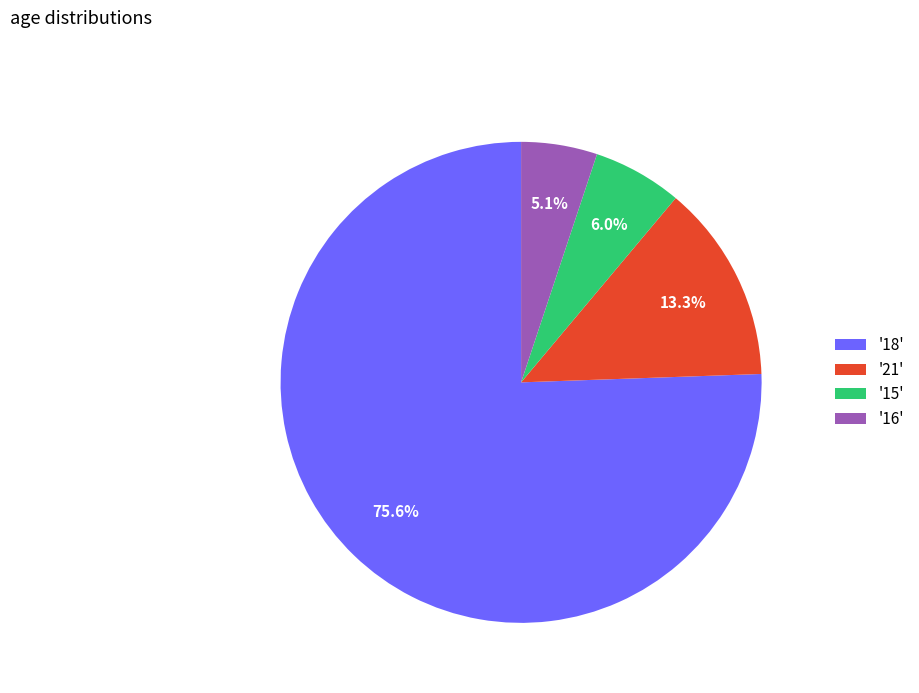

Which slice represents more than half of the pie?

'18'